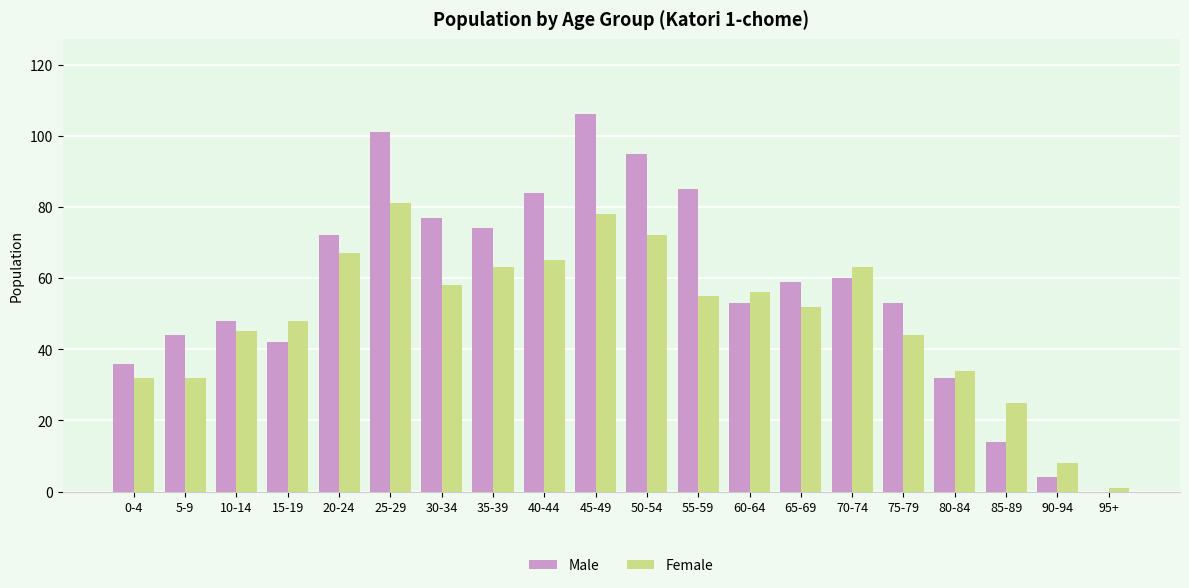

True or false: Female has a value of 58 at 30-34.

True